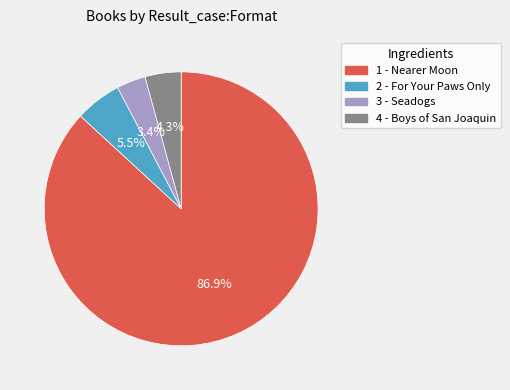

How much of the chart is everything except 4?

95.7%